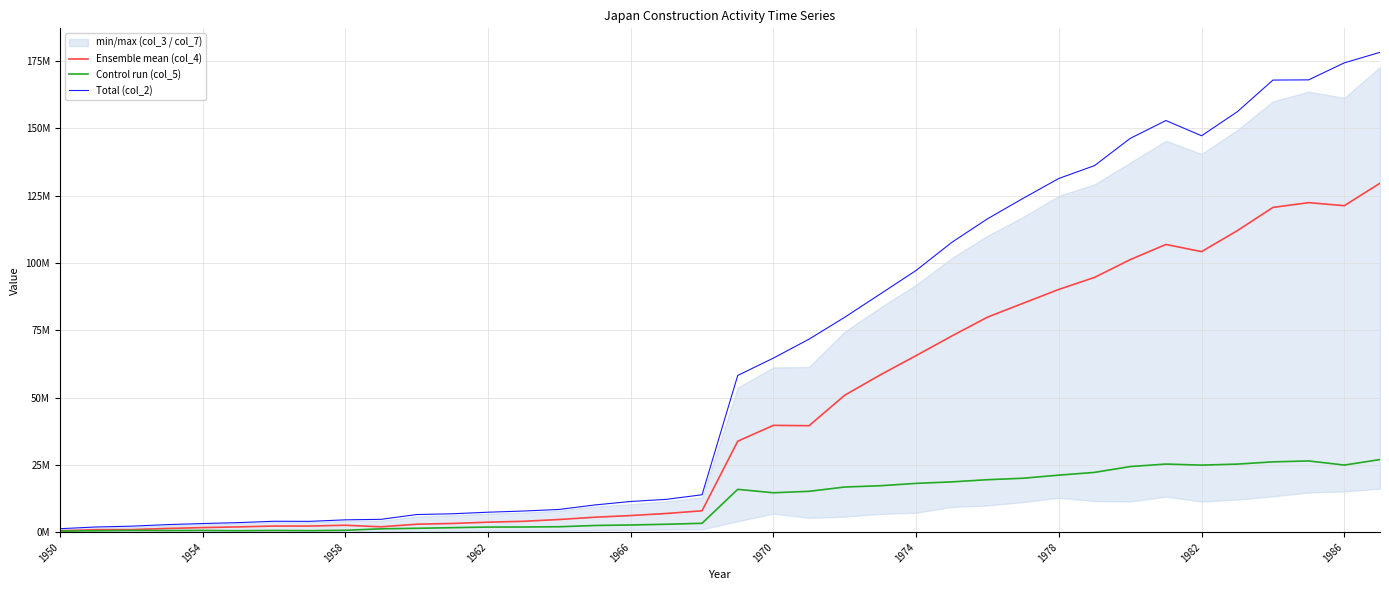

Where is the first local minimum for Control run (col_5)?

1962